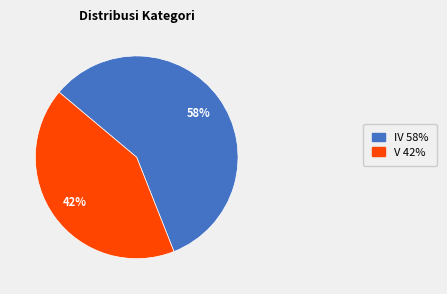

Is it true that V is 34% of the pie?

False